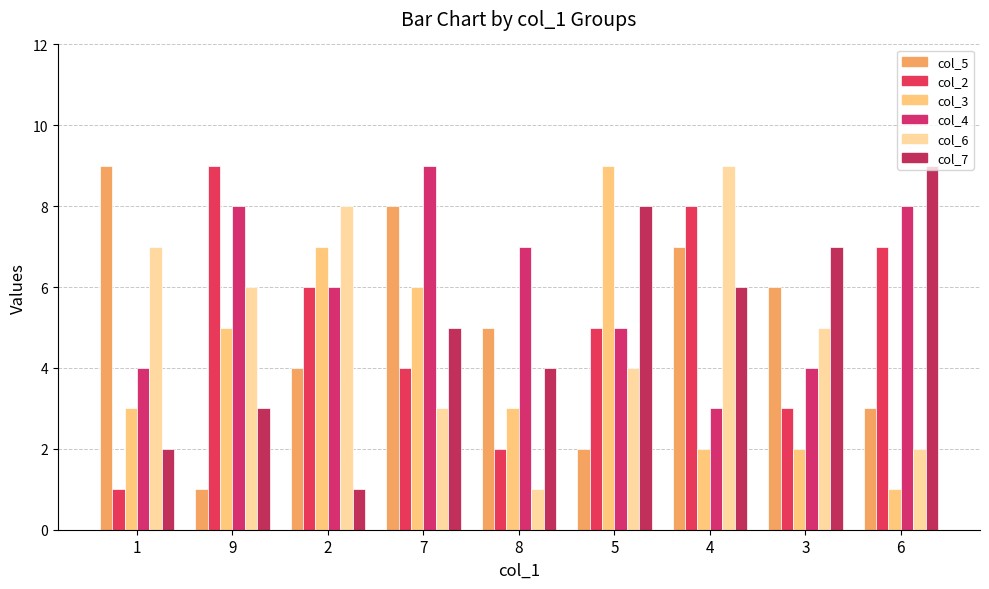

How many data points does each series have?

9